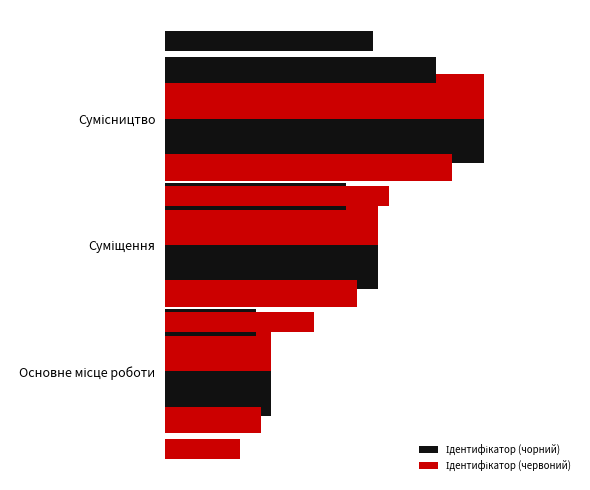

What position from the right is Сумісництво?

1